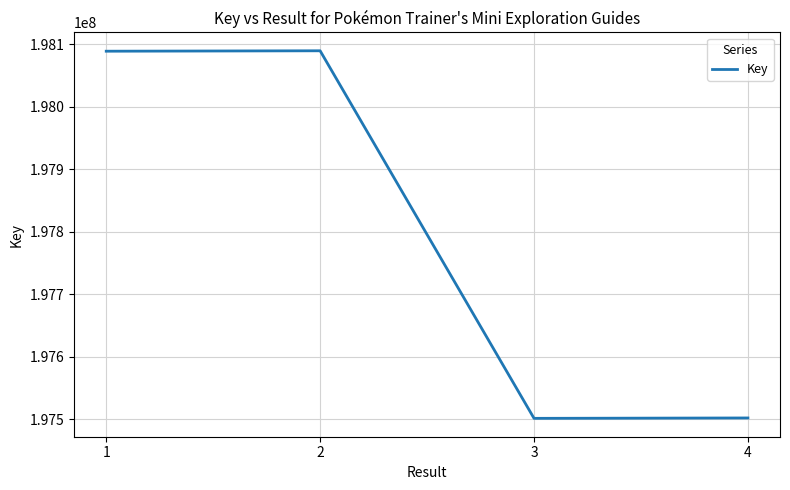

What is the greatest value displayed?

198089642